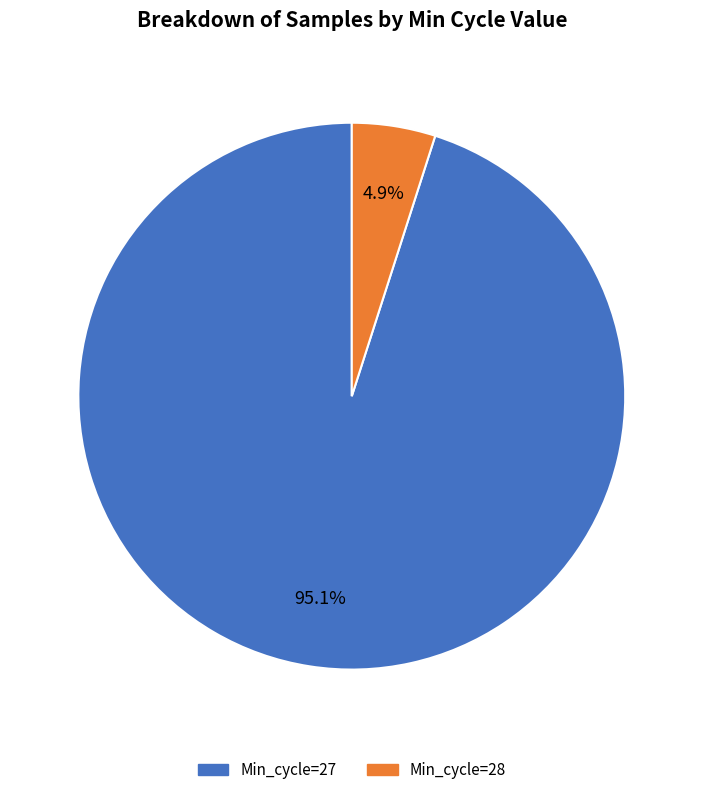

Is it true that Min_cycle=27 is 57% of the pie?

False